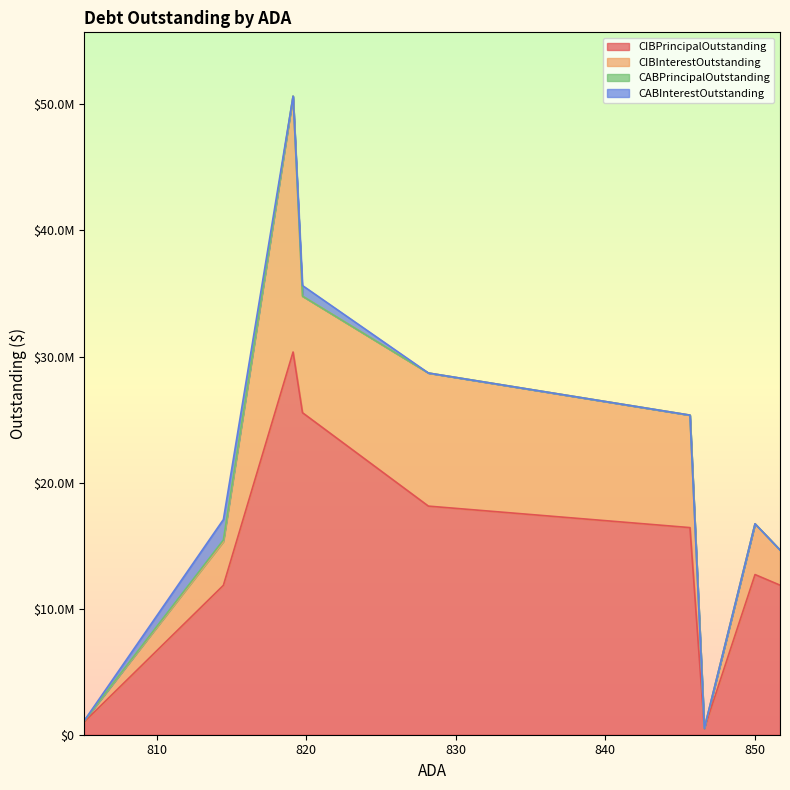

The value of CIBPrincipalOutstanding at 819.12 is 30360000.0. True or false?

True